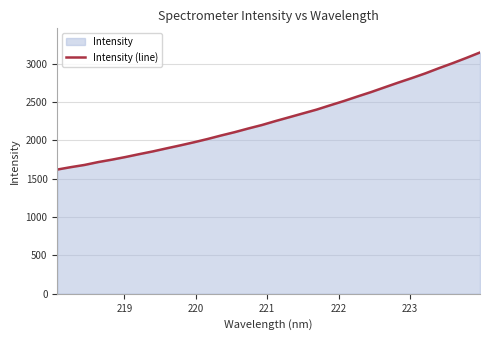

How many values are below 2252?

16